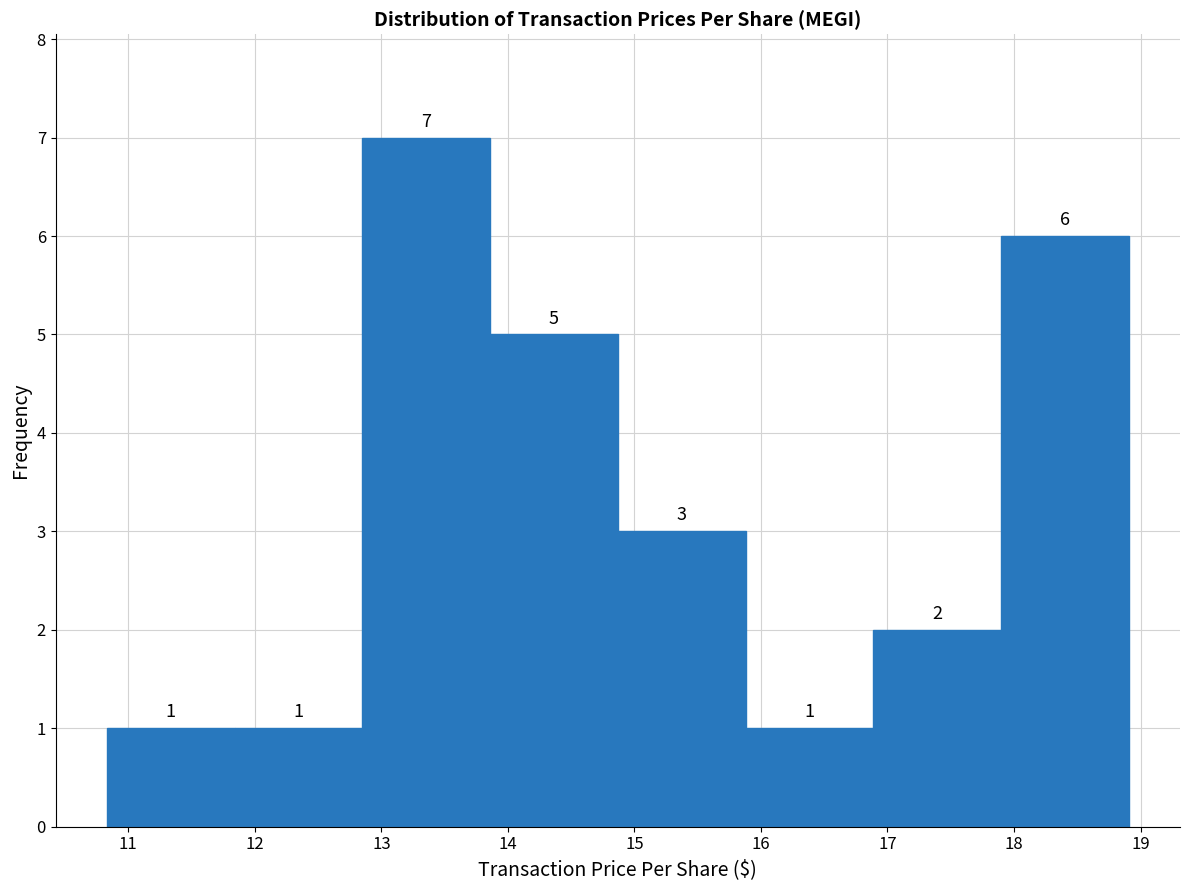

Reading left to right, list every bar in this chart as the range it spans on the x-axis followed by its height. The bar edges are not printed on the chart, so give them approximately, as read against the axis.

10.8 to 11.8: 1
11.8 to 12.8: 1
12.8 to 13.9: 7
13.9 to 14.9: 5
14.9 to 15.9: 3
15.9 to 16.9: 1
16.9 to 17.9: 2
17.9 to 18.9: 6